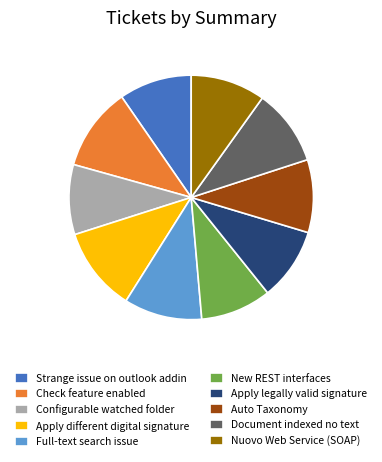

The Configurable watched folder slice represents 9% of the pie. True or false?

True